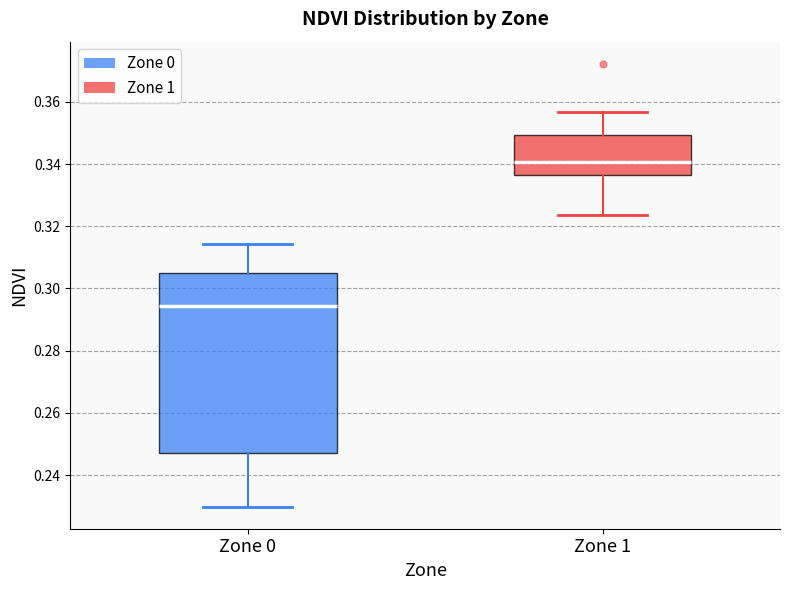

Reading left to right, read every box against the y-axis: the position of its median line, the range the box covers, and the ends of its whiskers. The values are not printed on the chart, so give them approximately, as read against the axis.

Zone 0: median 0.294, box 0.248 to 0.304, whiskers 0.230 to 0.314
Zone 1: median 0.340, box 0.336 to 0.350, whiskers 0.324 to 0.356